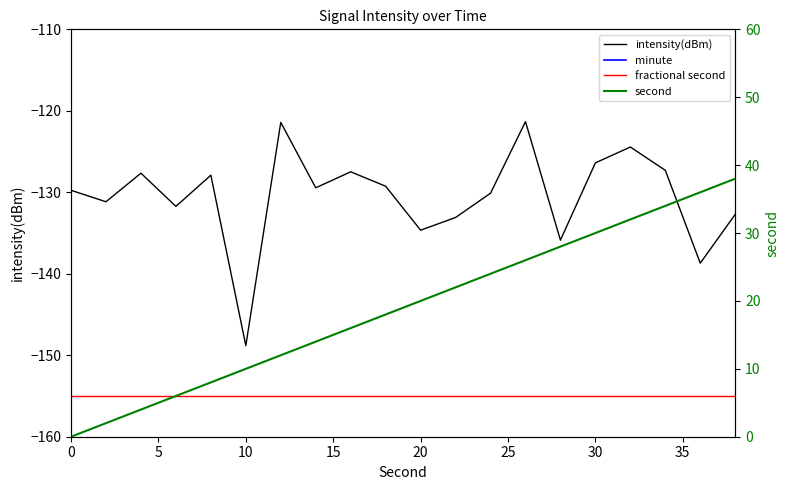

How many lines are shown in the chart?

4